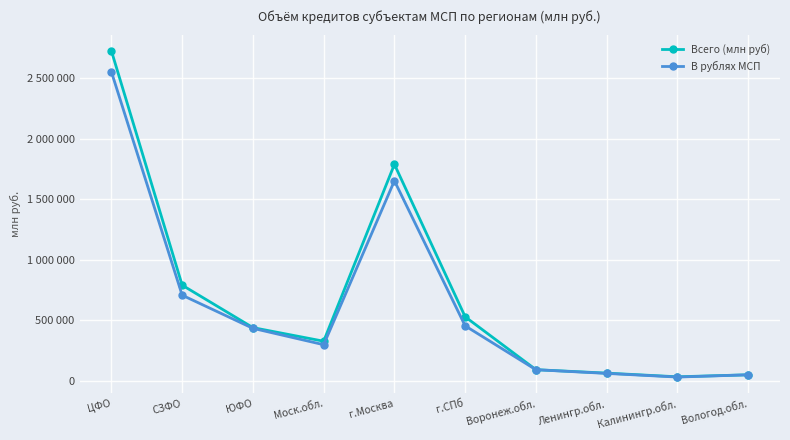

Which category has the highest value in the В рублях МСП series?

ЦФО